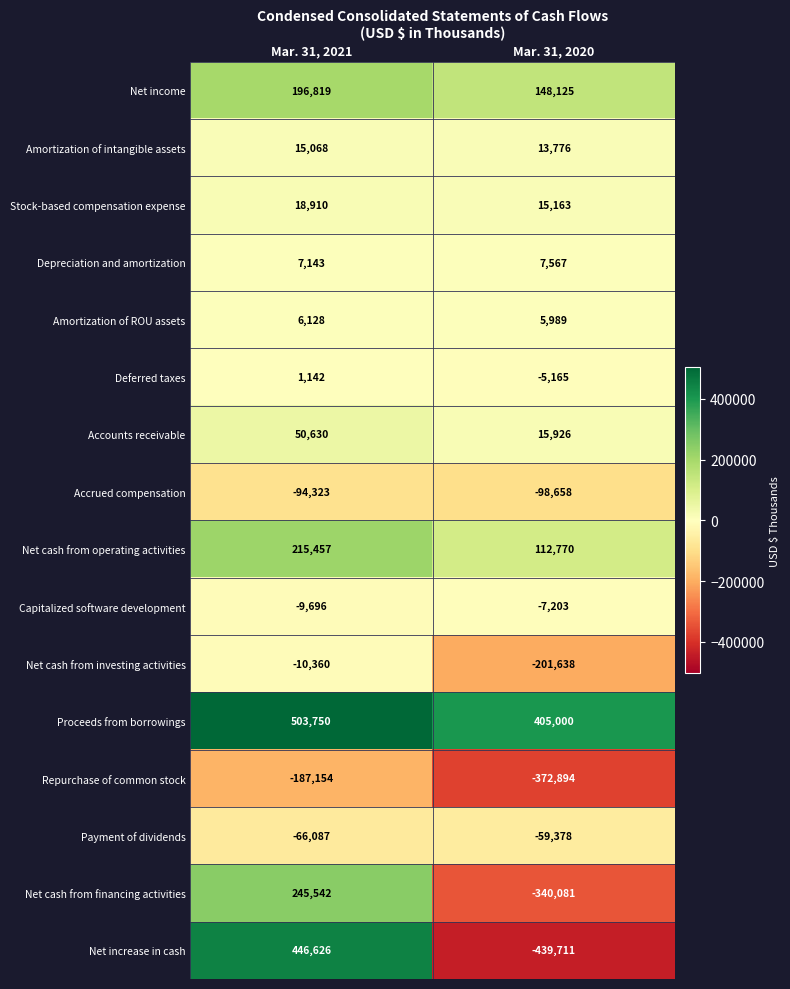

Between Mar. 31, 2021 and Mar. 31, 2020, which series saw the biggest shift?

Net increase in cash